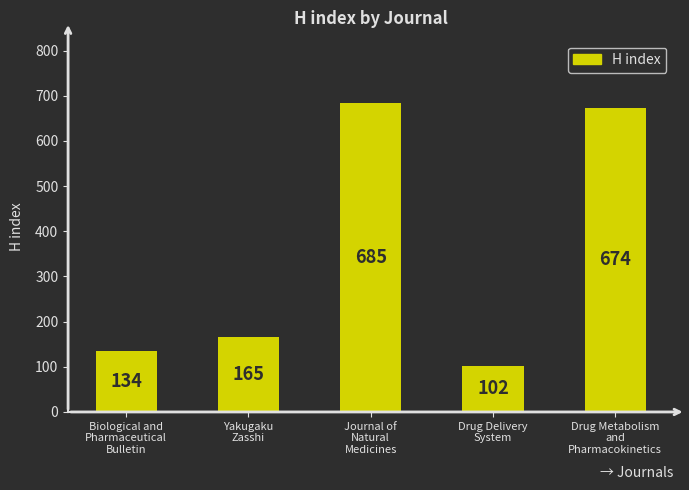

The chart shows a value of 102 at Drug Delivery
System. True or false?

True